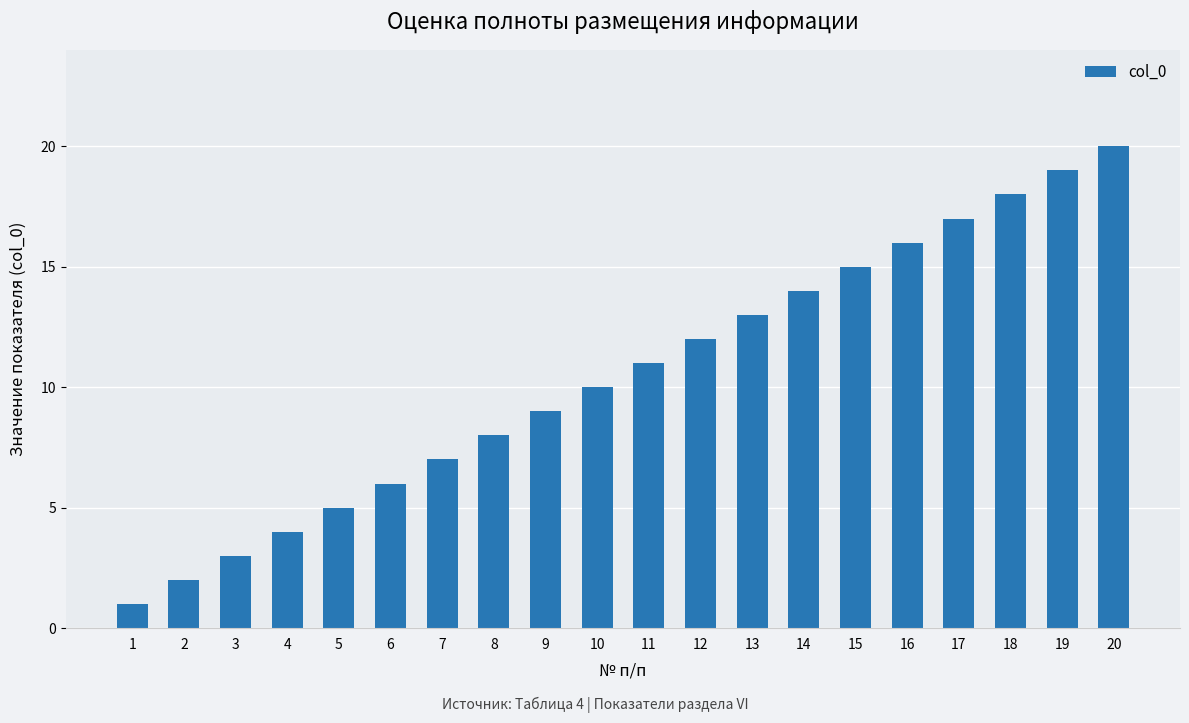

What is the value of the 1st bar from the left?

1